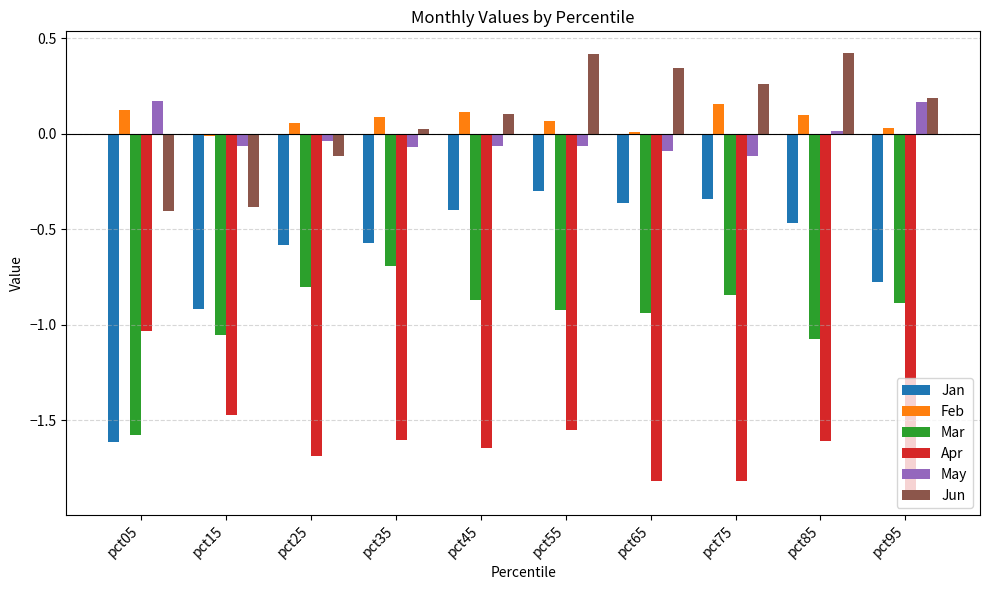

Where is Apr nearest to the value -1?

pct05